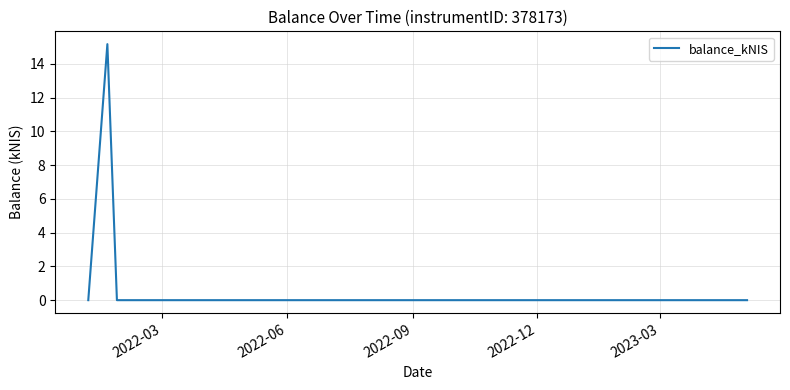

How many interior local peaks (higher than both neighbors) does the data have?

1